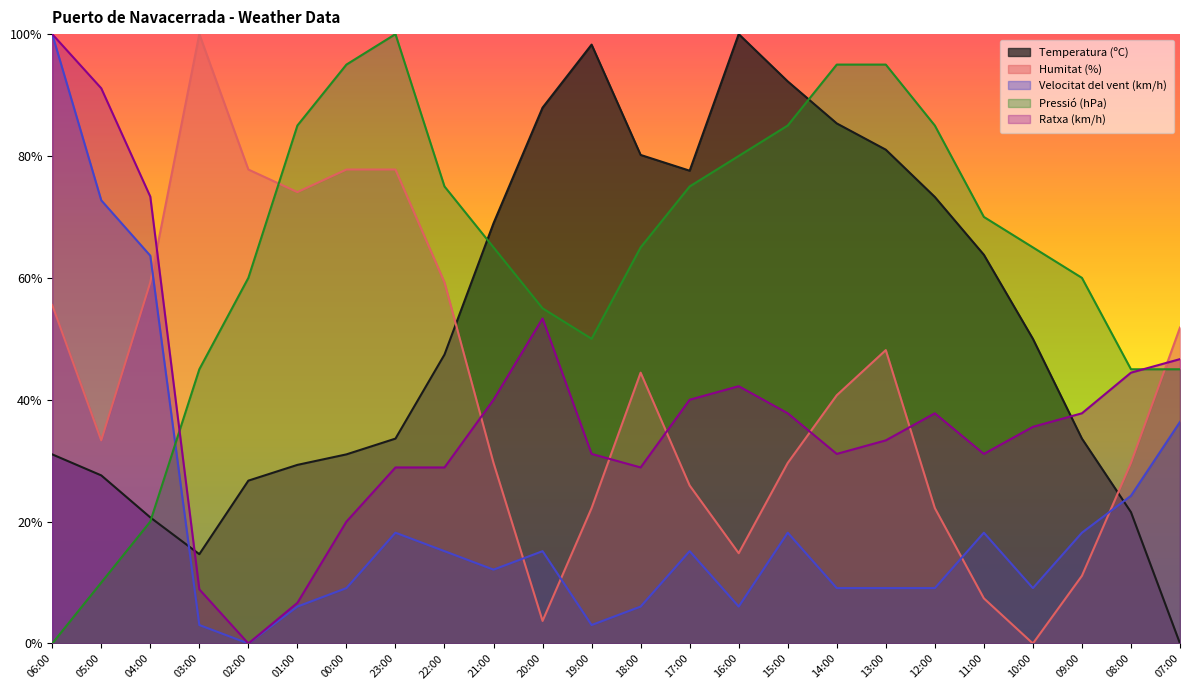

How many series are shown in this chart?

5